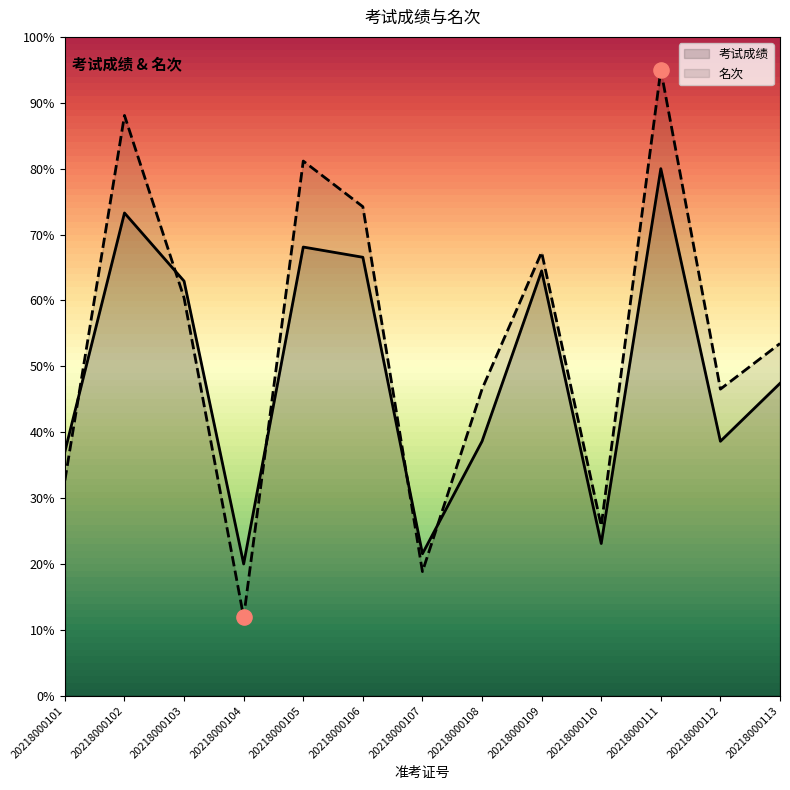

Which series contains the highest Y value?

名次